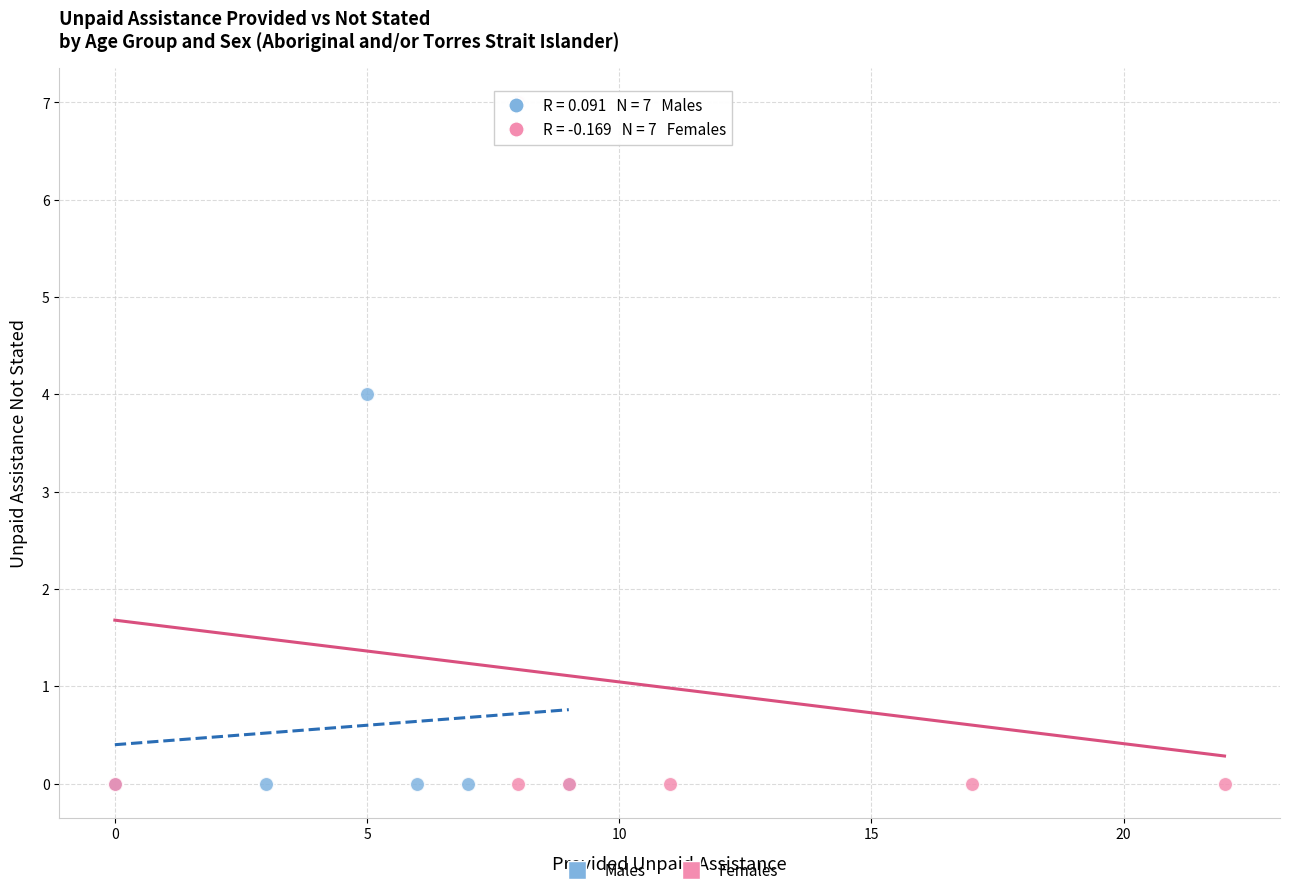

What are all the series names shown in the legend?

Males, Females